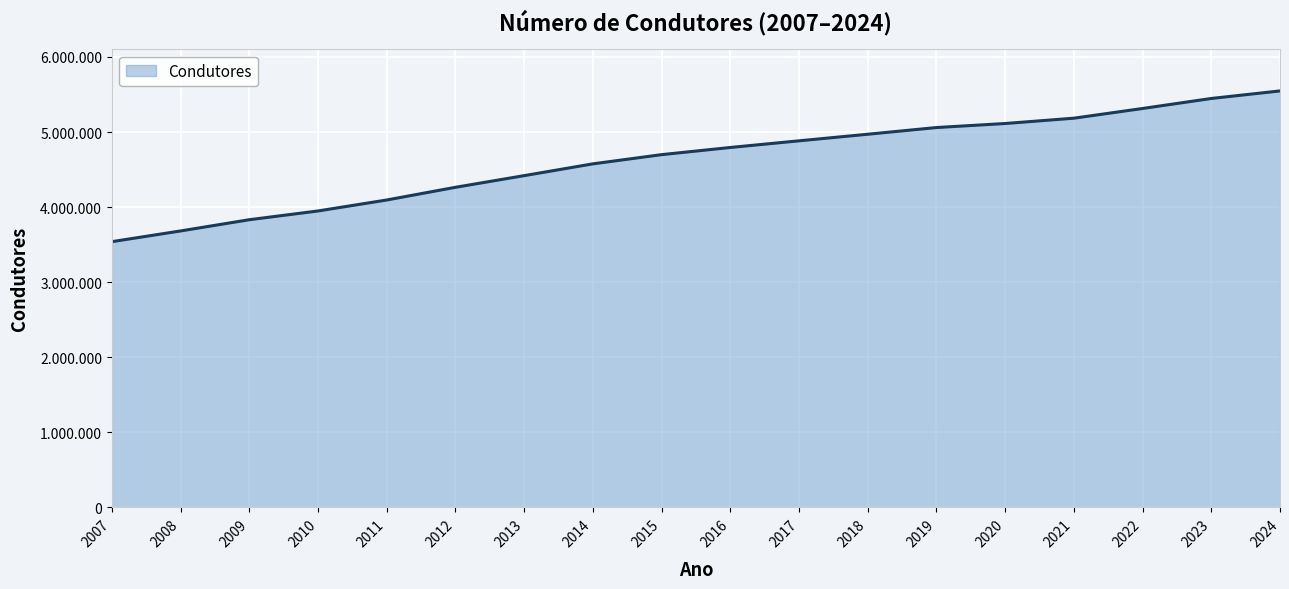

Reading right to left, what are all the values shown in this chart?

2024=5547971	2023=5447334	2022=5313853	2021=5184621	2020=5113756	2019=5060058	2018=4970737	2017=4883070	2016=4794438	2015=4698831	2014=4576292	2013=4419160	2012=4263824	2011=4094720	2010=3948573	2009=3831983	2008=3682350	2007=3539613